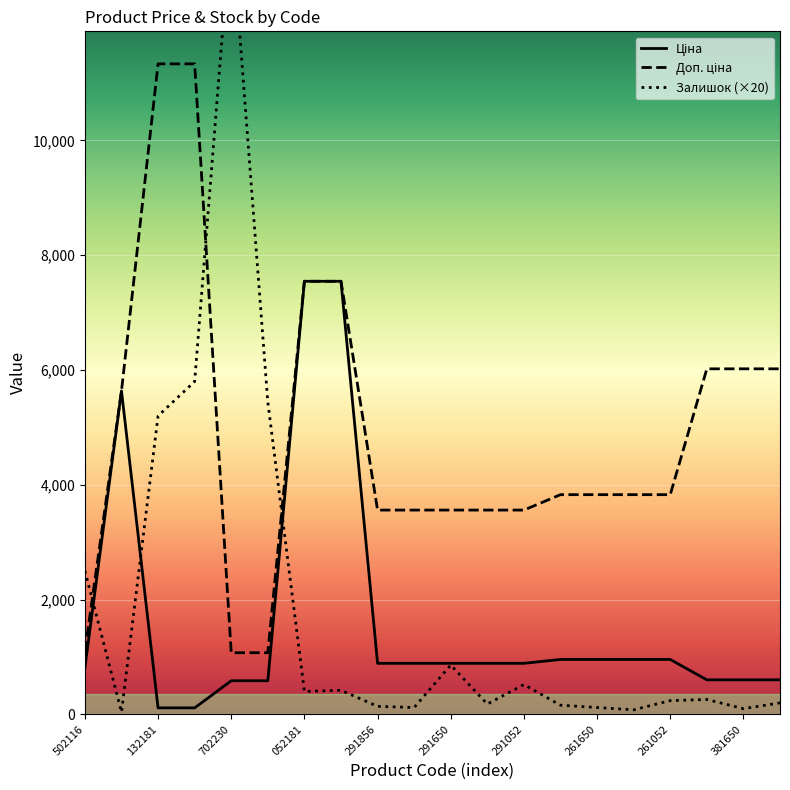

Where is Доп. ціна nearest to the value 6204?

283381651